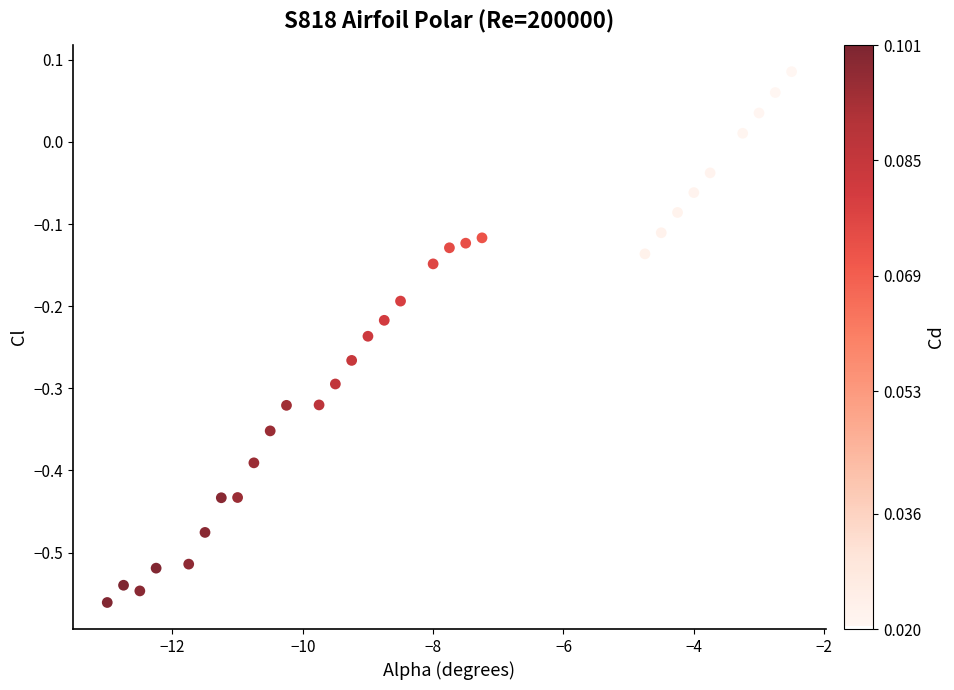

What is the range of X values (max minus min)?

10.5